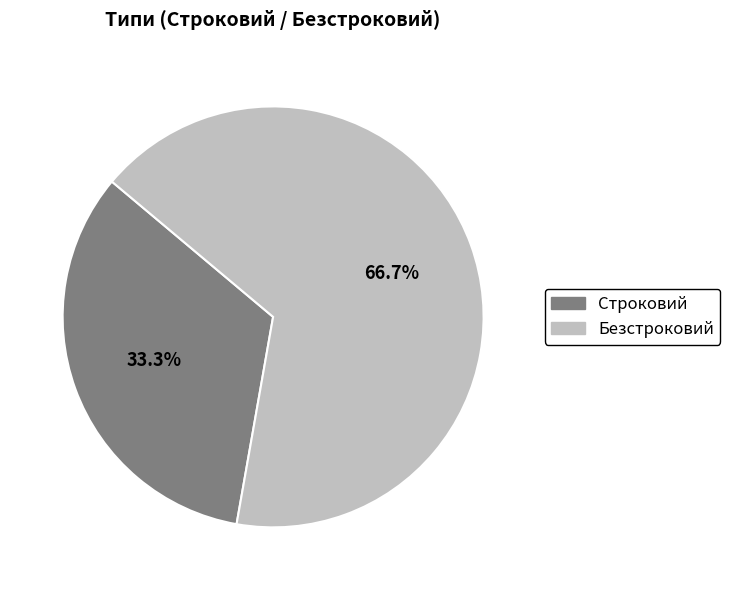

How many slices are in this pie chart?

2